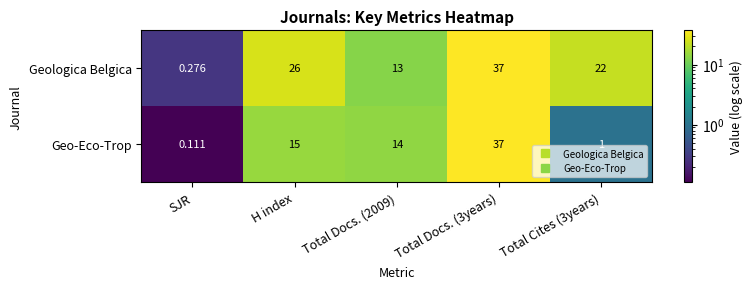

At H index, list the series in order from smallest to largest.

Geo-Eco-Trop, Geologica Belgica